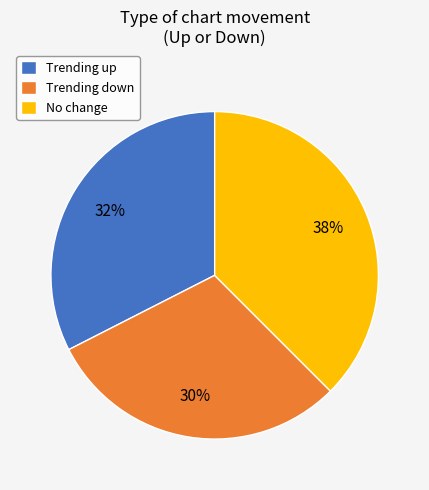

To the nearest percent, what percentage of the pie is Trending down?

30%